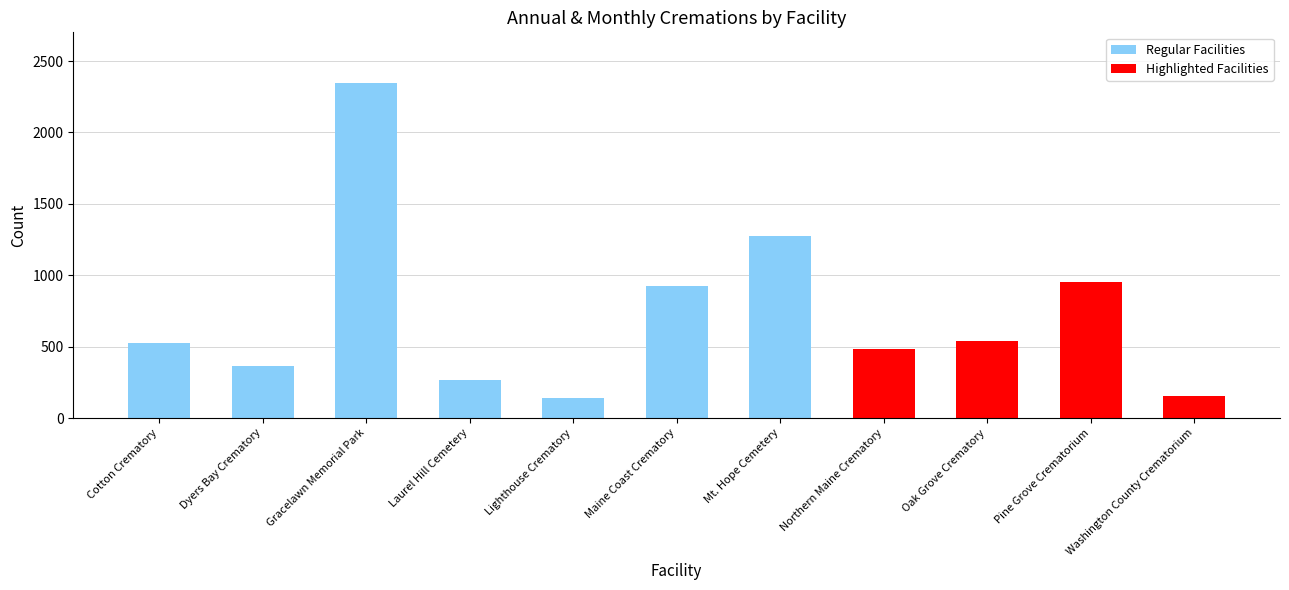

Which category has the highest value across all series?

Gracelawn Memorial Park